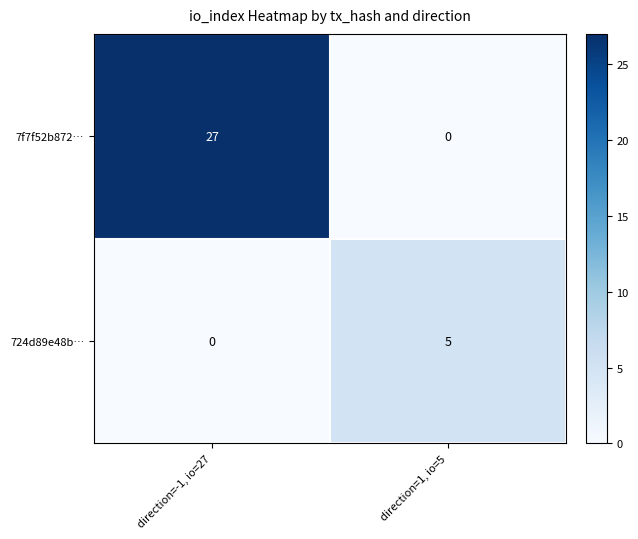

Rank the series by their maximum value, from lowest to highest.

724d89e48b…, 7f7f52b872…